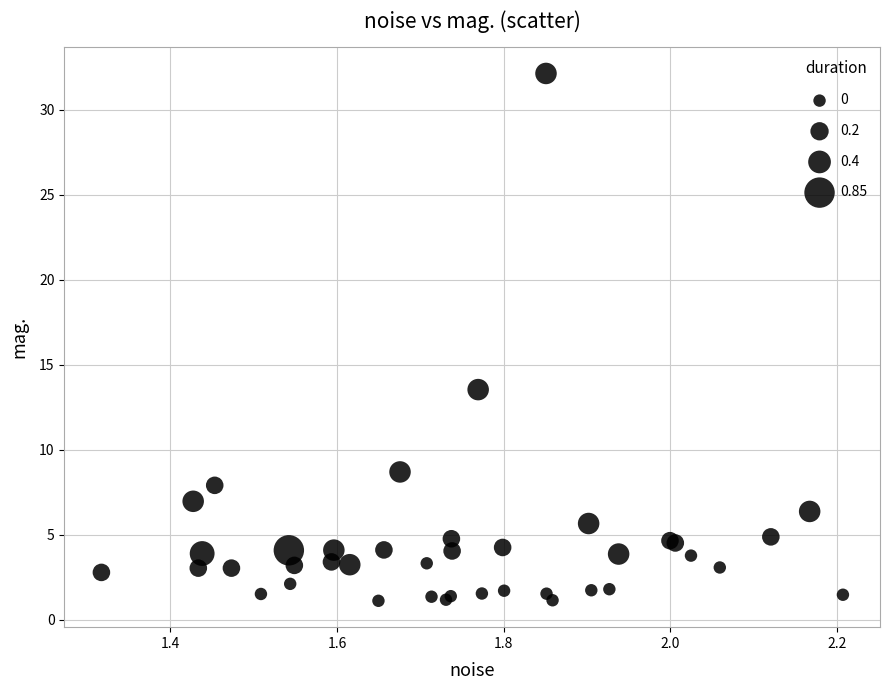

What Y value in the scatter plot is closest to 16?

13.5